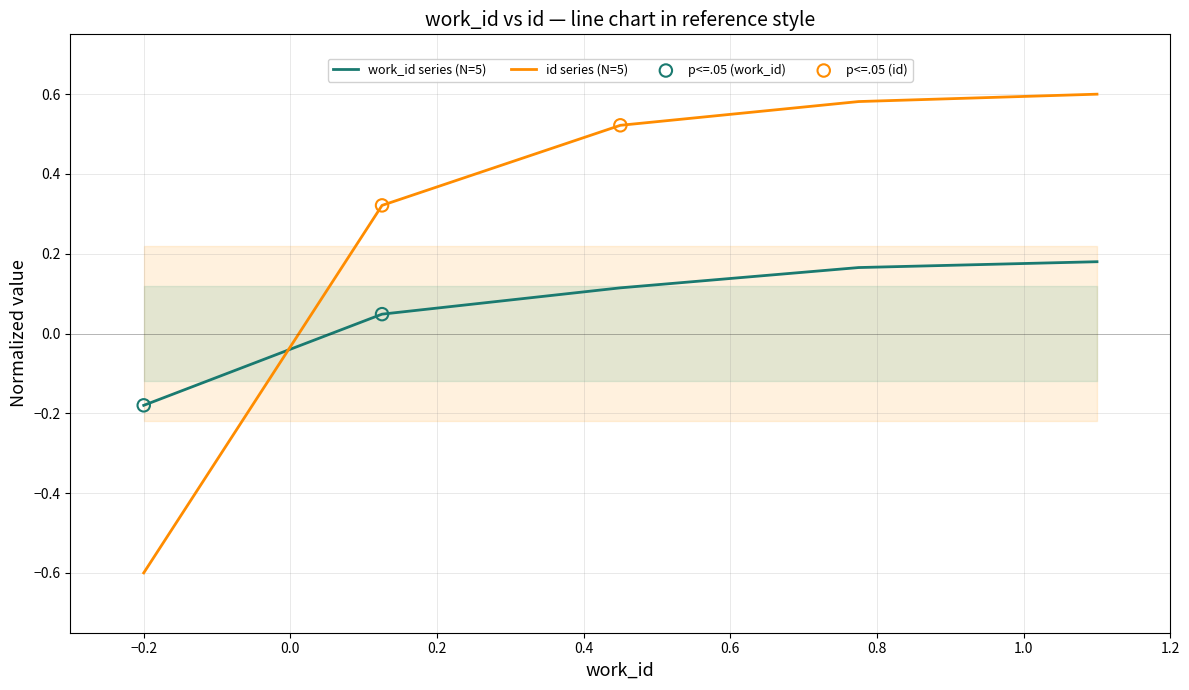

True or false: id series (N=5) and work_id series (N=5) cross at least once.

True